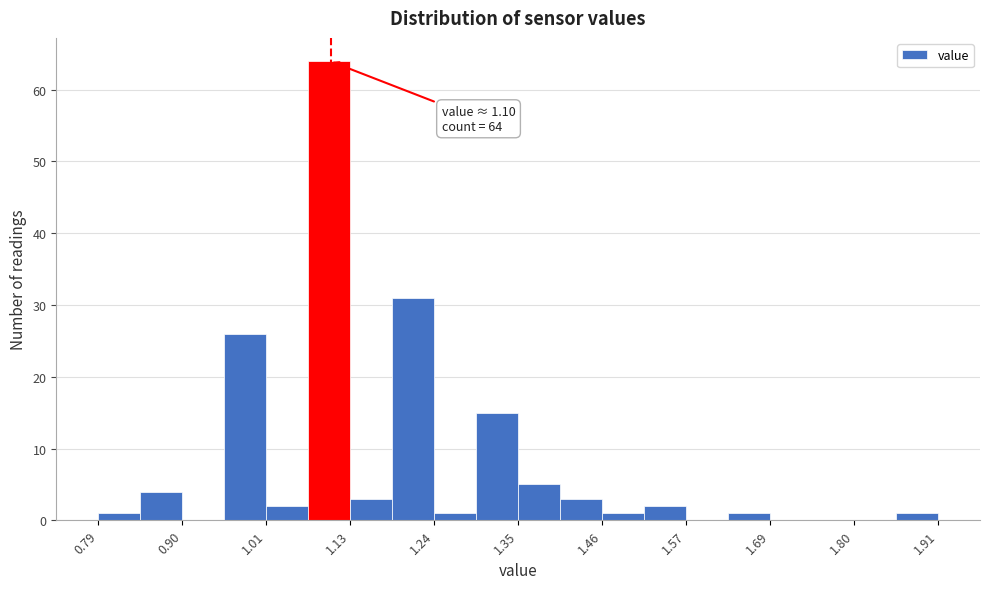

Read against the x-axis, roughly where is the centre of the tallest bar?

1.10